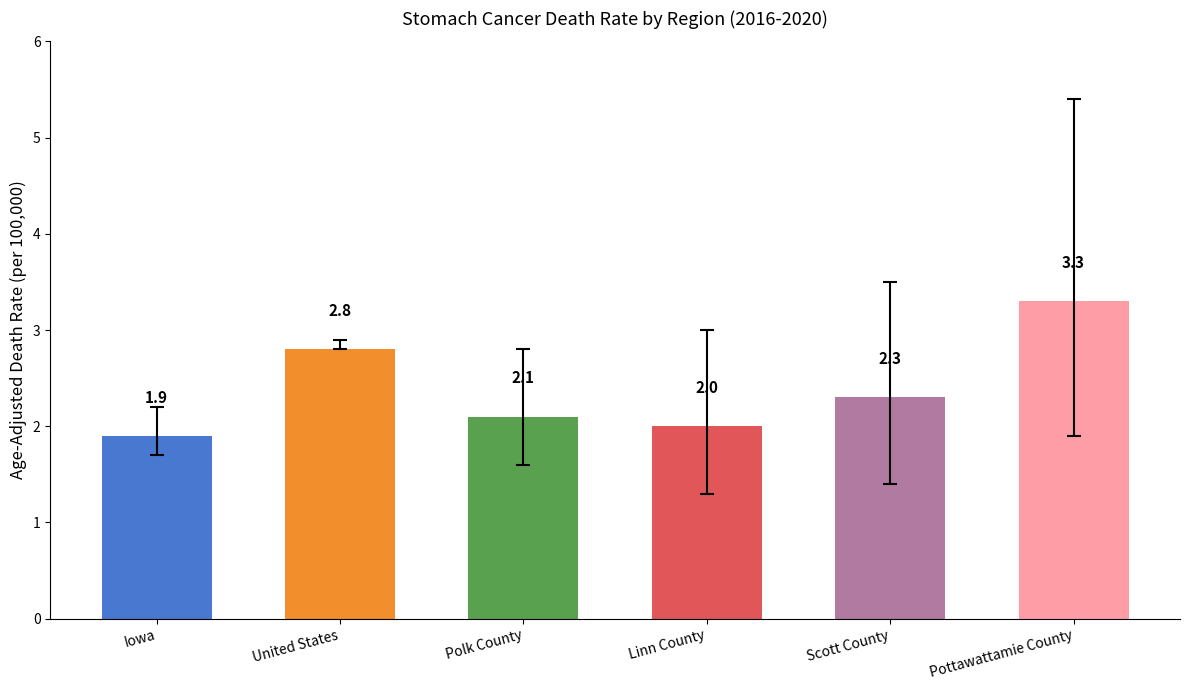

Rank the categories by value from lowest to highest.

Iowa, Linn County, Polk County, Scott County, United States, Pottawattamie County